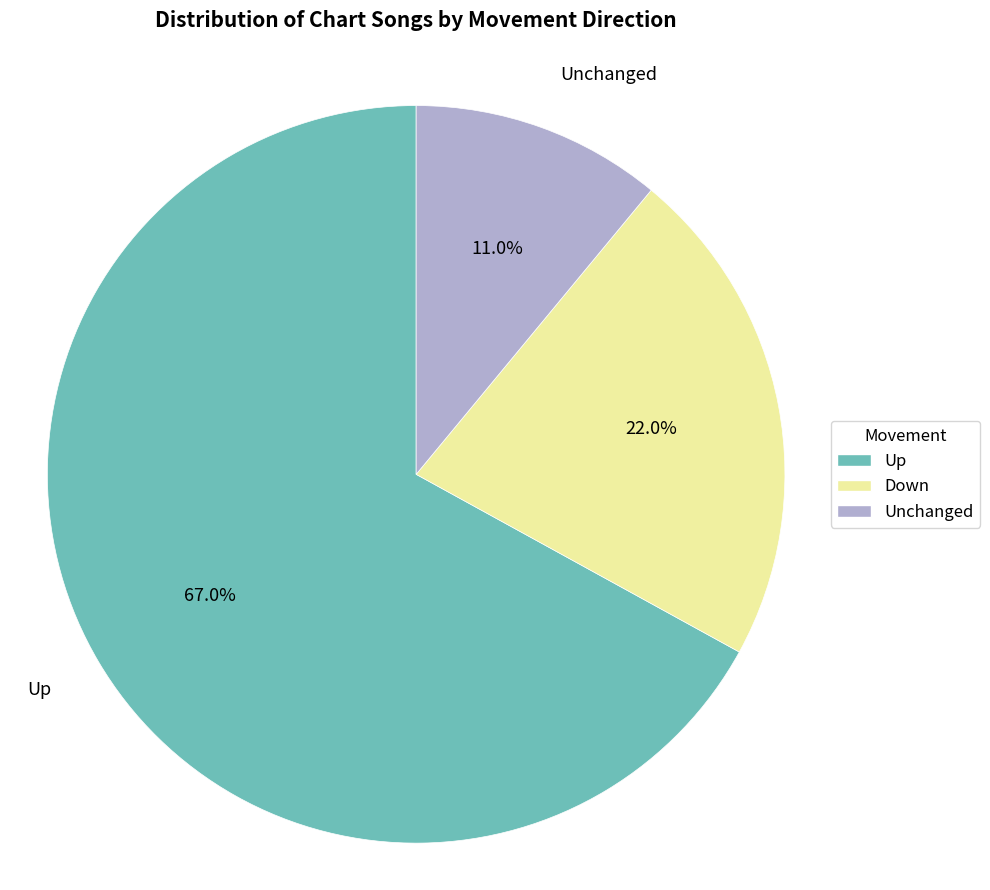

Does any single category account for the majority?

Yes